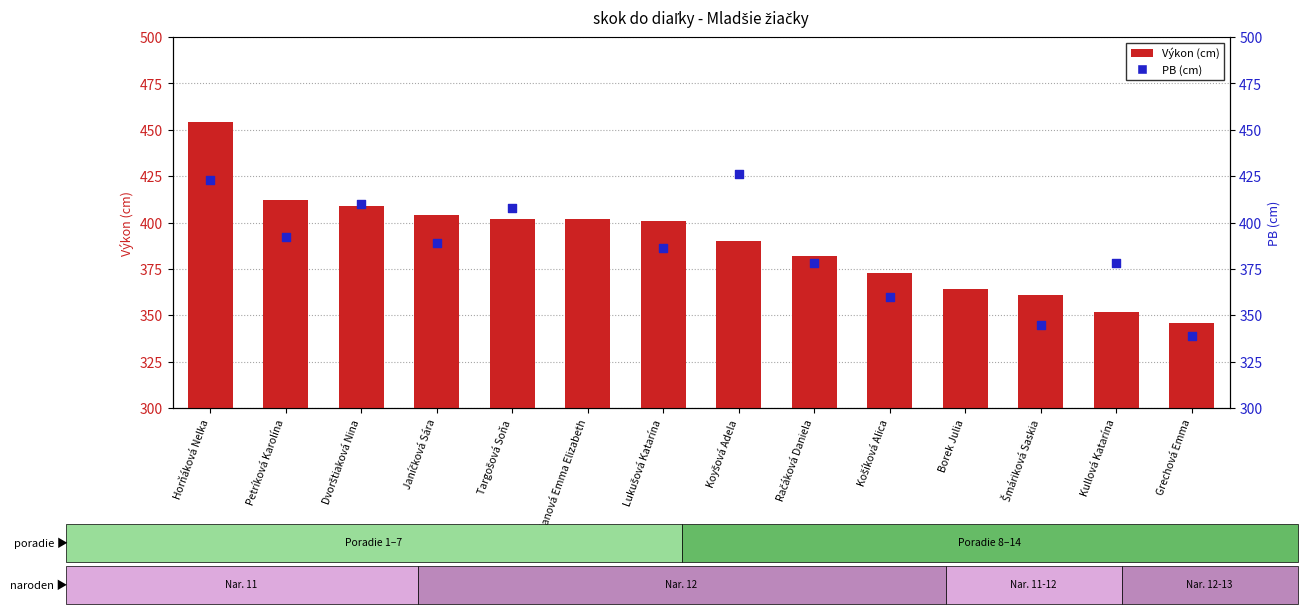

What is the change in value from Košíková Alica to Borek Julia?

-9